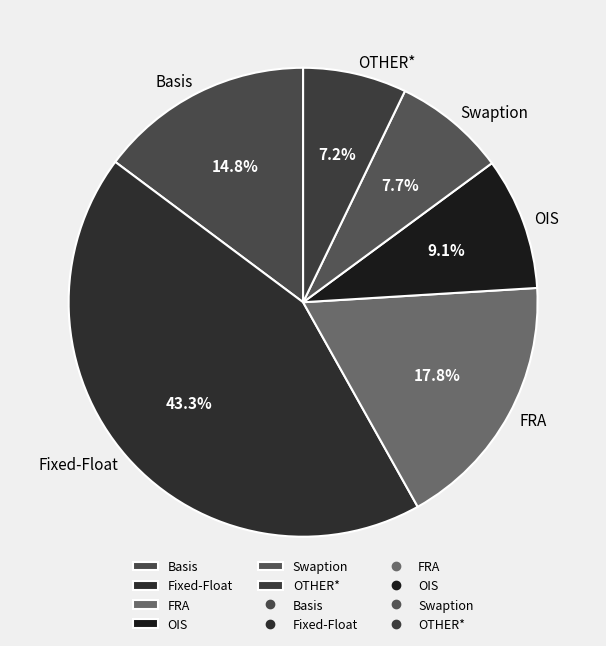

What is the ratio of the value at OTHER* to the value at OIS?

0.8